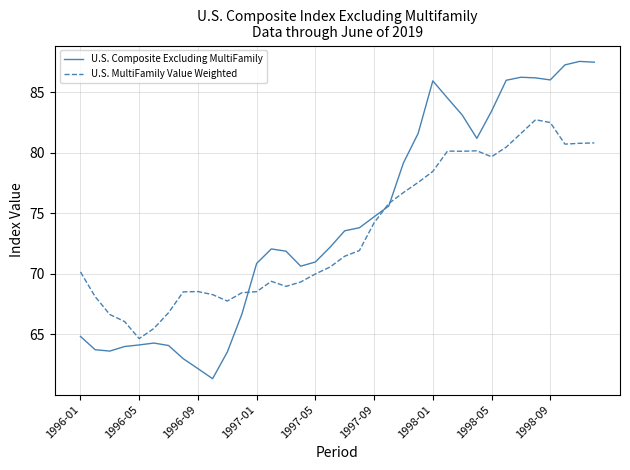

Which series has the largest range (max minus min)?

U.S. Composite Excluding MultiFamily